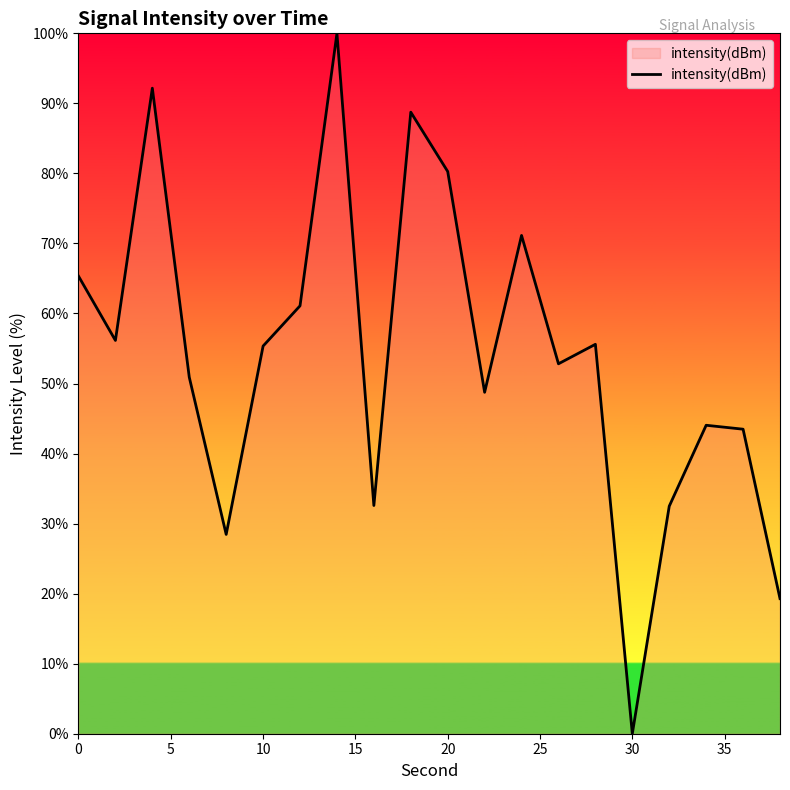

Does the chart display data point markers on the line(s)?

No